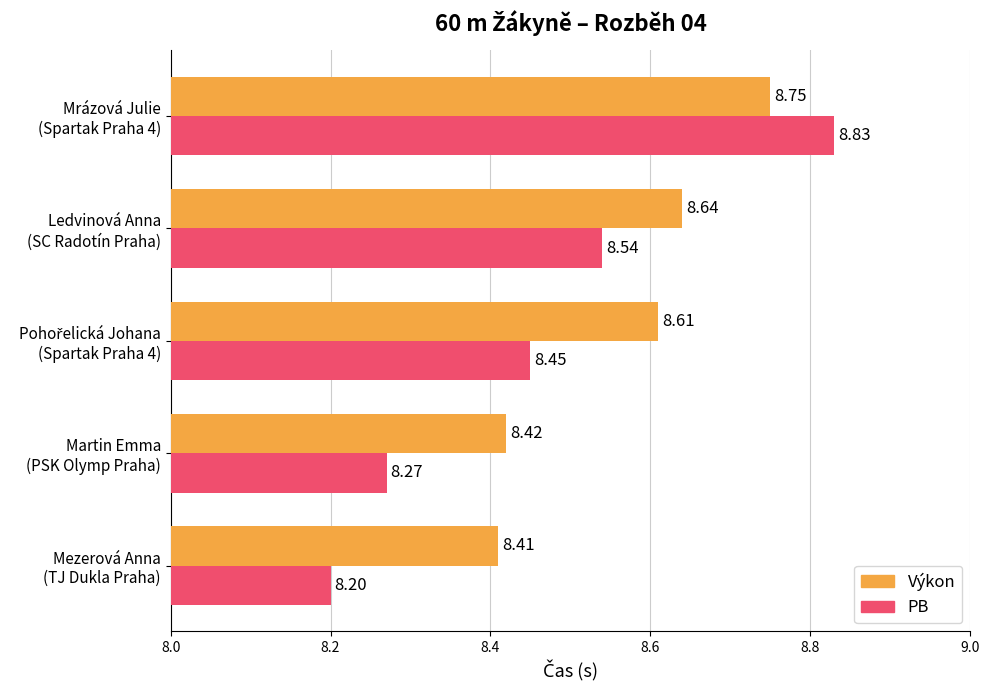

What is the average value of the PB series?

8.5